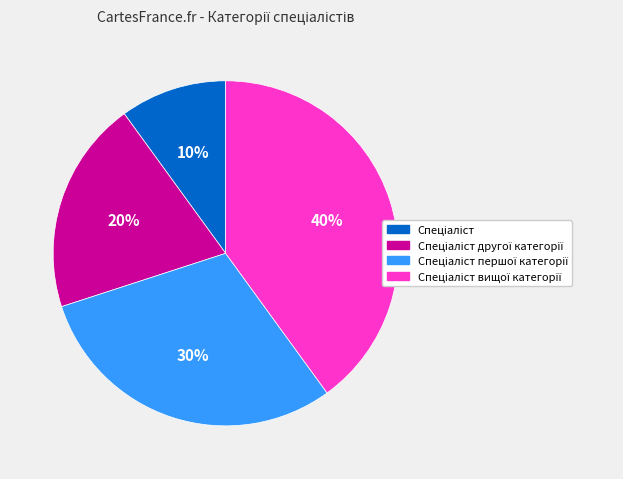

To the nearest percent, what is the average slice percentage?

25%